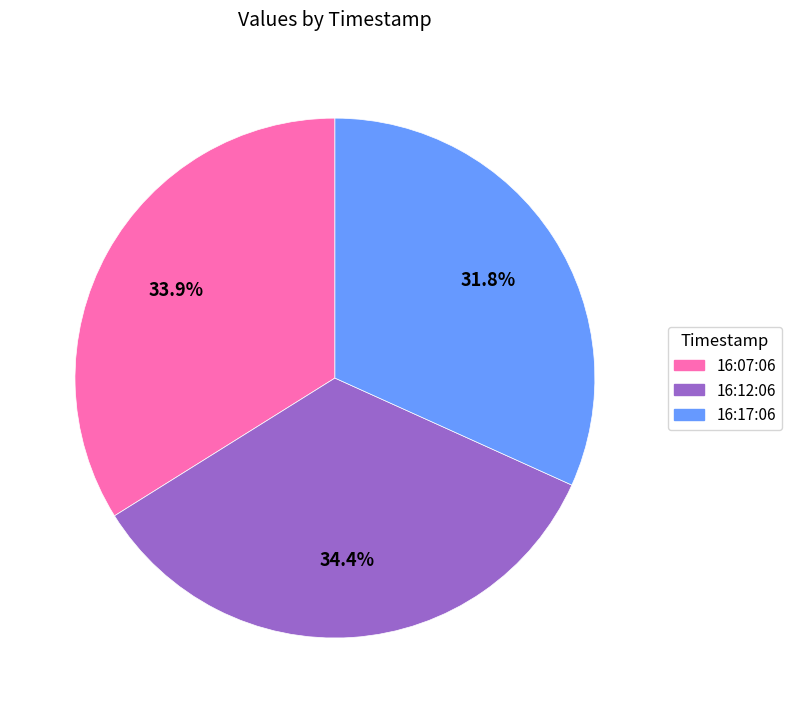

Does any single category account for the majority?

No